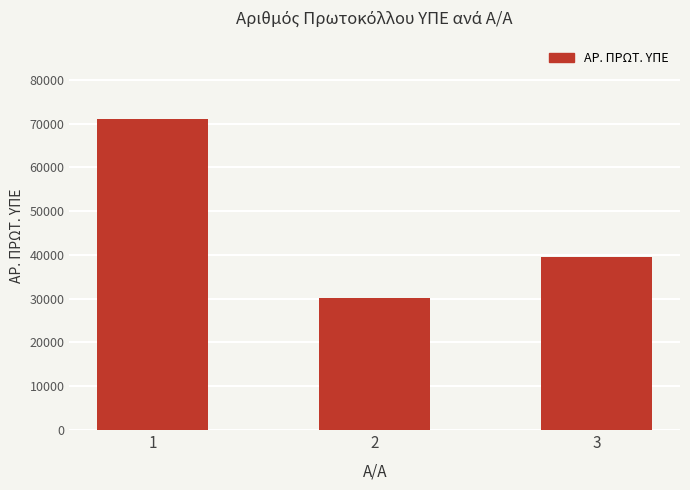

Rank the categories by value from highest to lowest.

1, 3, 2